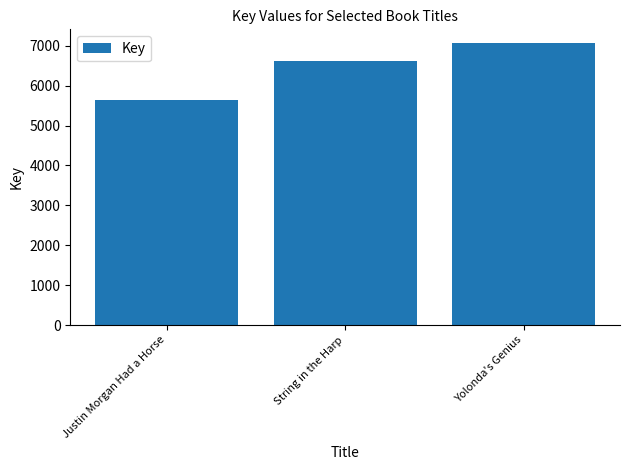

Does the chart contain any negative values?

No